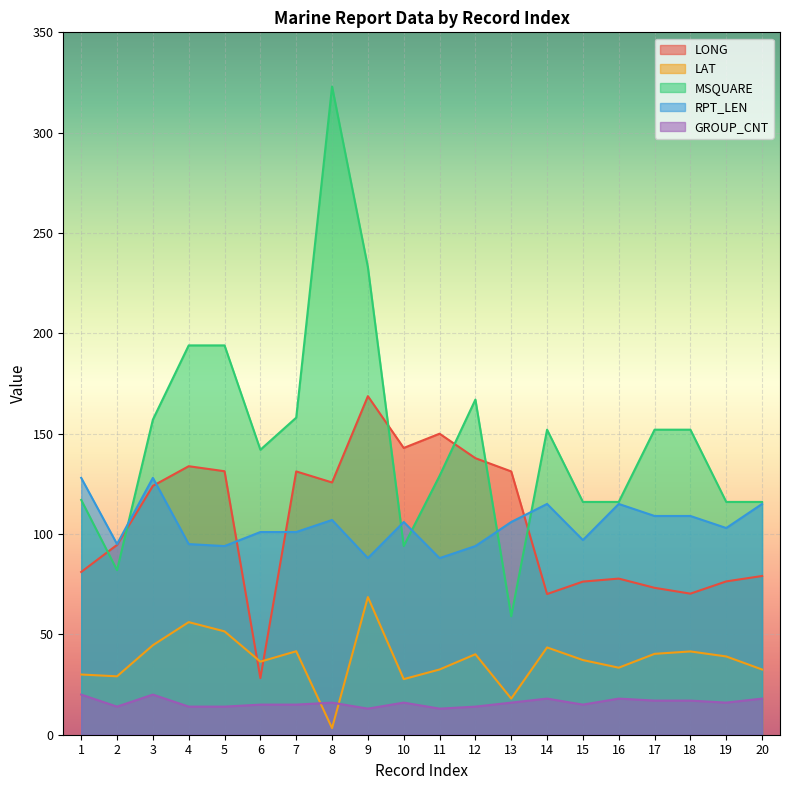

At which label does LAT reach its peak?

9